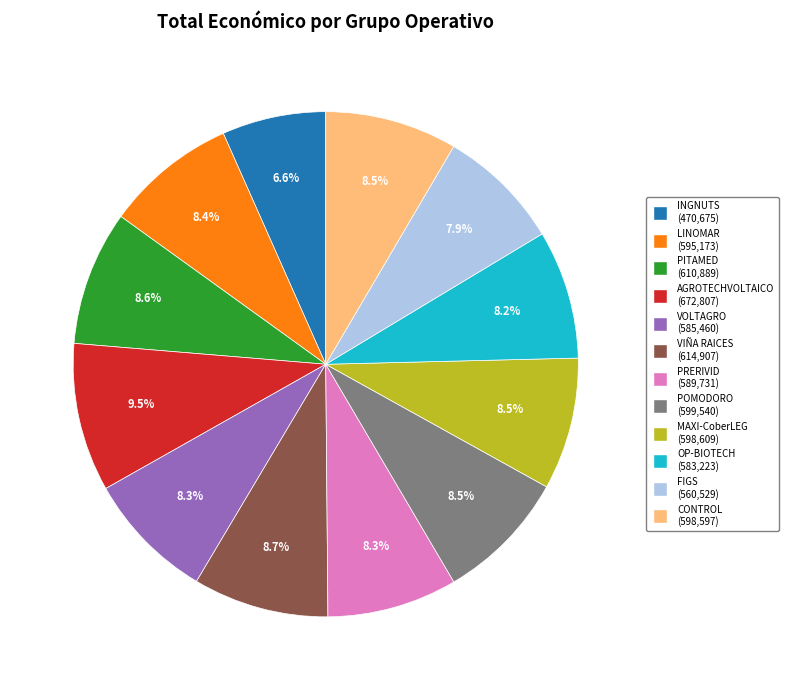

Count the number of slices in the pie.

12